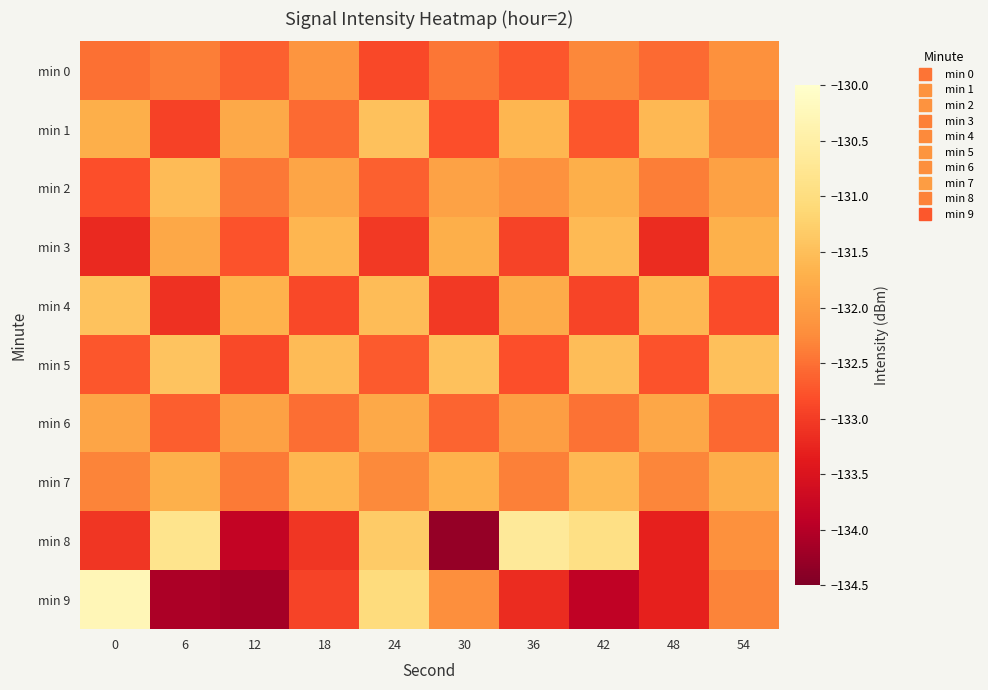

Reading left to right, transcribe all the data shown in this chart.

min 0: 0=-132.5	6=-132.4	12=-132.6	18=-132.1	24=-132.9	30=-132.4	36=-132.7	42=-132.3	48=-132.6	54=-132.2
min 1: 0=-131.7	6=-132.9	12=-131.8	18=-132.6	24=-131.5	30=-132.8	36=-131.6	42=-132.7	48=-131.6	54=-132.3
min 2: 0=-132.8	6=-131.6	12=-132.4	18=-131.9	24=-132.6	30=-131.9	36=-132.2	42=-131.7	48=-132.4	54=-131.9
min 3: 0=-133.2	6=-131.8	12=-132.8	18=-131.6	24=-133.0	30=-131.7	36=-132.9	42=-131.6	48=-133.2	54=-131.7
min 4: 0=-131.4	6=-133.1	12=-131.7	18=-132.9	24=-131.5	30=-133.0	36=-131.8	42=-132.9	48=-131.6	54=-132.8
min 5: 0=-132.7	6=-131.4	12=-132.9	18=-131.6	24=-132.7	30=-131.5	36=-132.8	42=-131.5	48=-132.8	54=-131.5
min 6: 0=-131.9	6=-132.7	12=-131.9	18=-132.5	24=-131.8	30=-132.6	36=-132.0	42=-132.5	48=-131.8	54=-132.6
min 7: 0=-132.3	6=-131.7	12=-132.4	18=-131.6	24=-132.3	30=-131.7	36=-132.4	42=-131.6	48=-132.3	54=-131.8
min 8: 0=-133.1	6=-130.8	12=-133.8	18=-133.1	24=-131.3	30=-134.3	36=-130.7	42=-130.9	48=-133.3	54=-132.2
min 9: 0=-130.3	6=-134.1	12=-134.2	18=-132.9	24=-131.0	30=-132.2	36=-133.2	42=-133.9	48=-133.3	54=-132.3